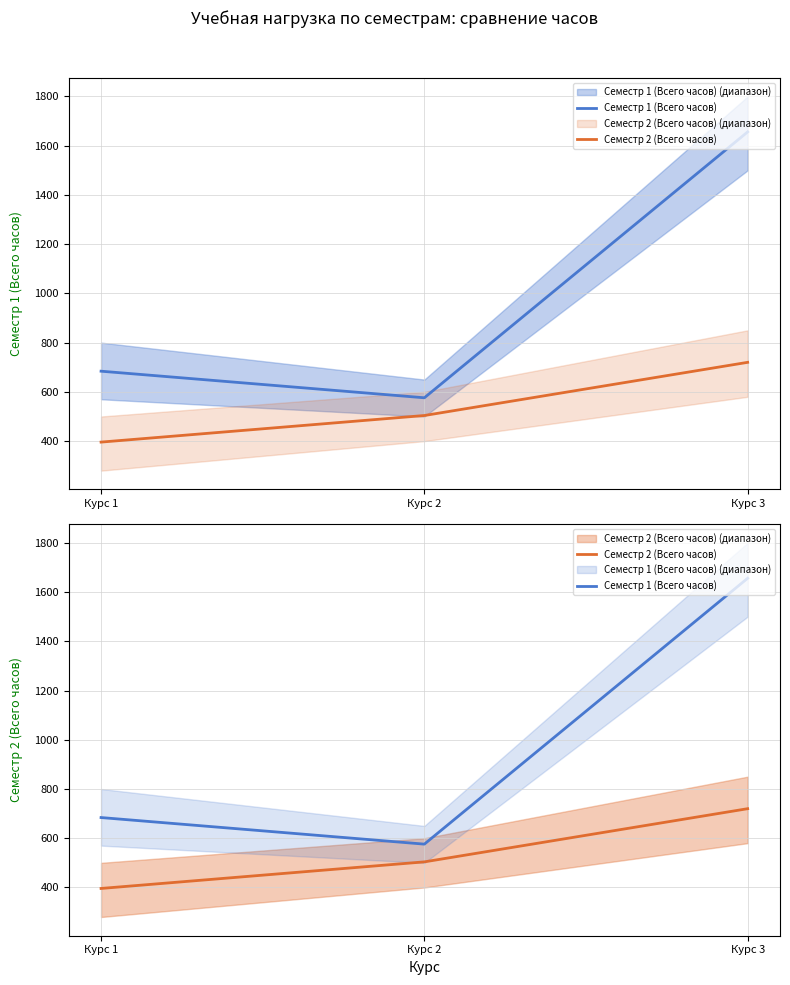

What is the difference between the Семестр 1 (Всего часов) values at Курс 2 and Курс 3?

1080